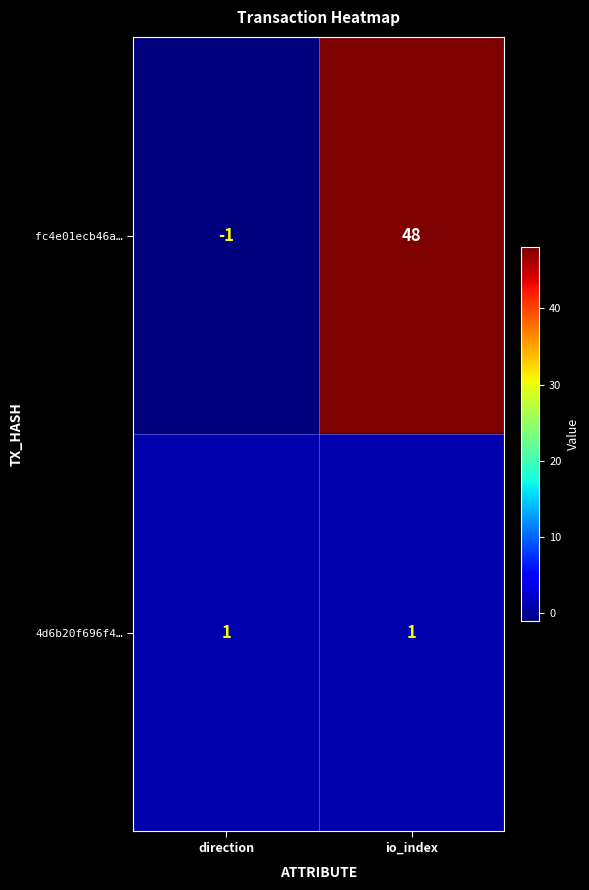

Rank the series by their maximum value, from lowest to highest.

4d6b20f696f4…, fc4e01ecb46a…